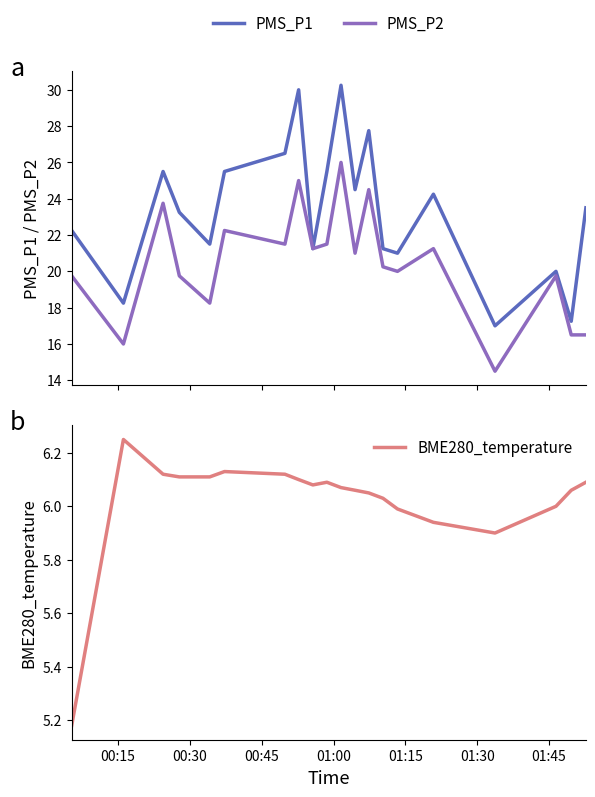

At how many categories does at least one series exceed 13?

20